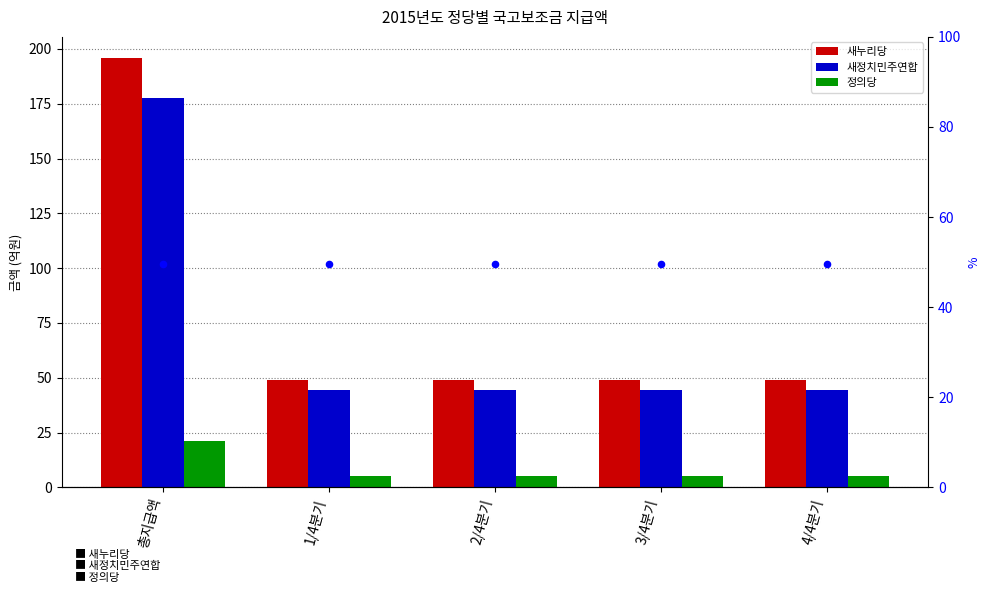

Which series contains the lowest Y value?

정의당